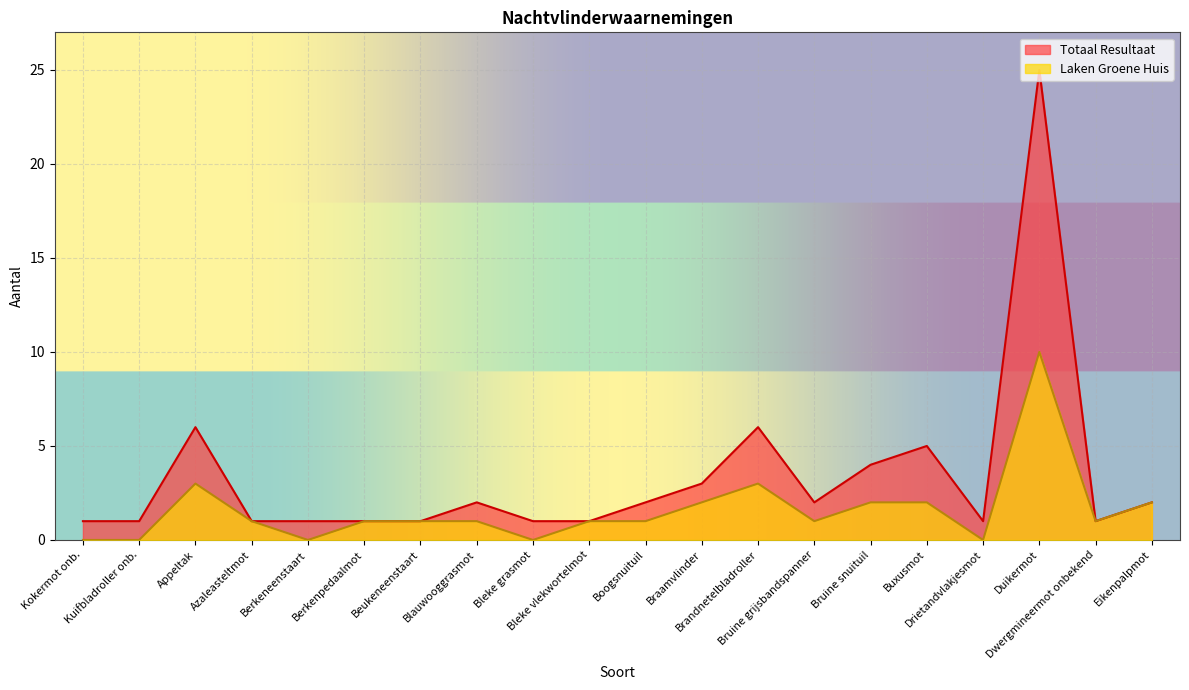

True or false: Totaal Resultaat and Laken Groene Huis intersect in this chart.

False